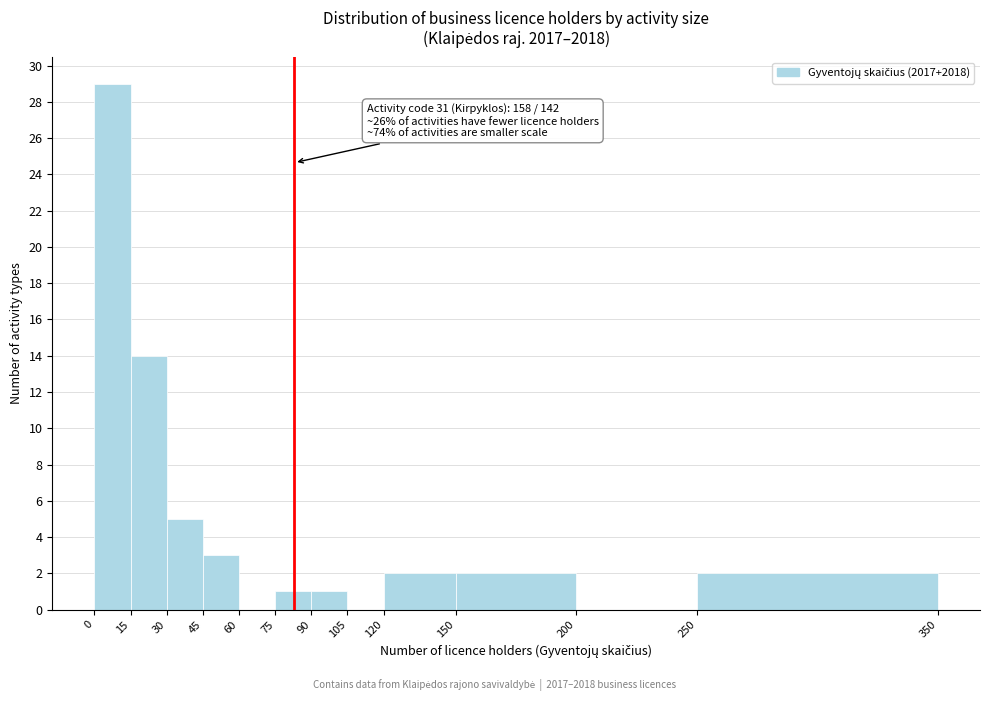

Over which range of the x-axis is the bar tallest?

0 to 15